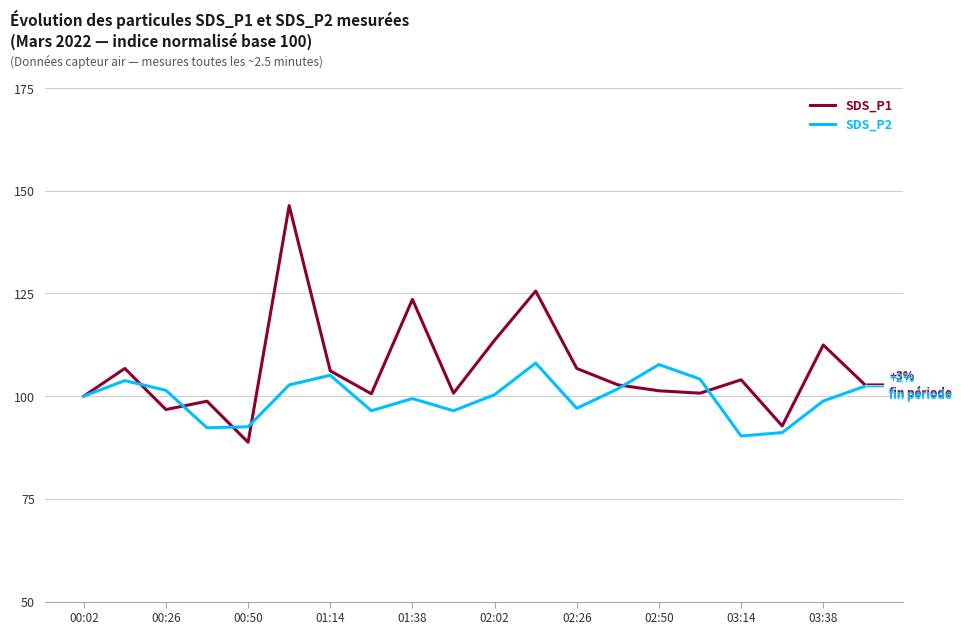

What is the maximum value for SDS_P1?

146.4